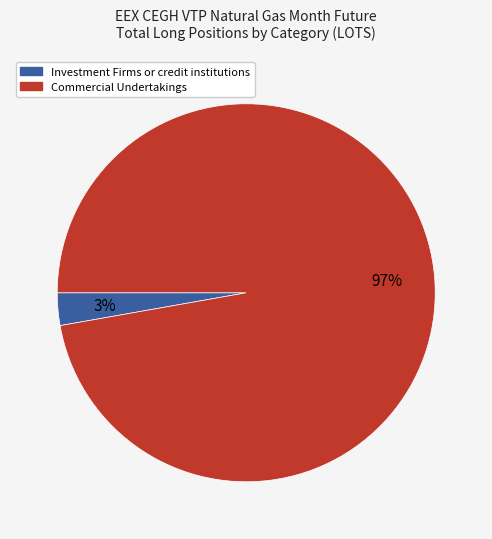

To the nearest percent, what is the difference between the largest and smallest slice percentages?

94%